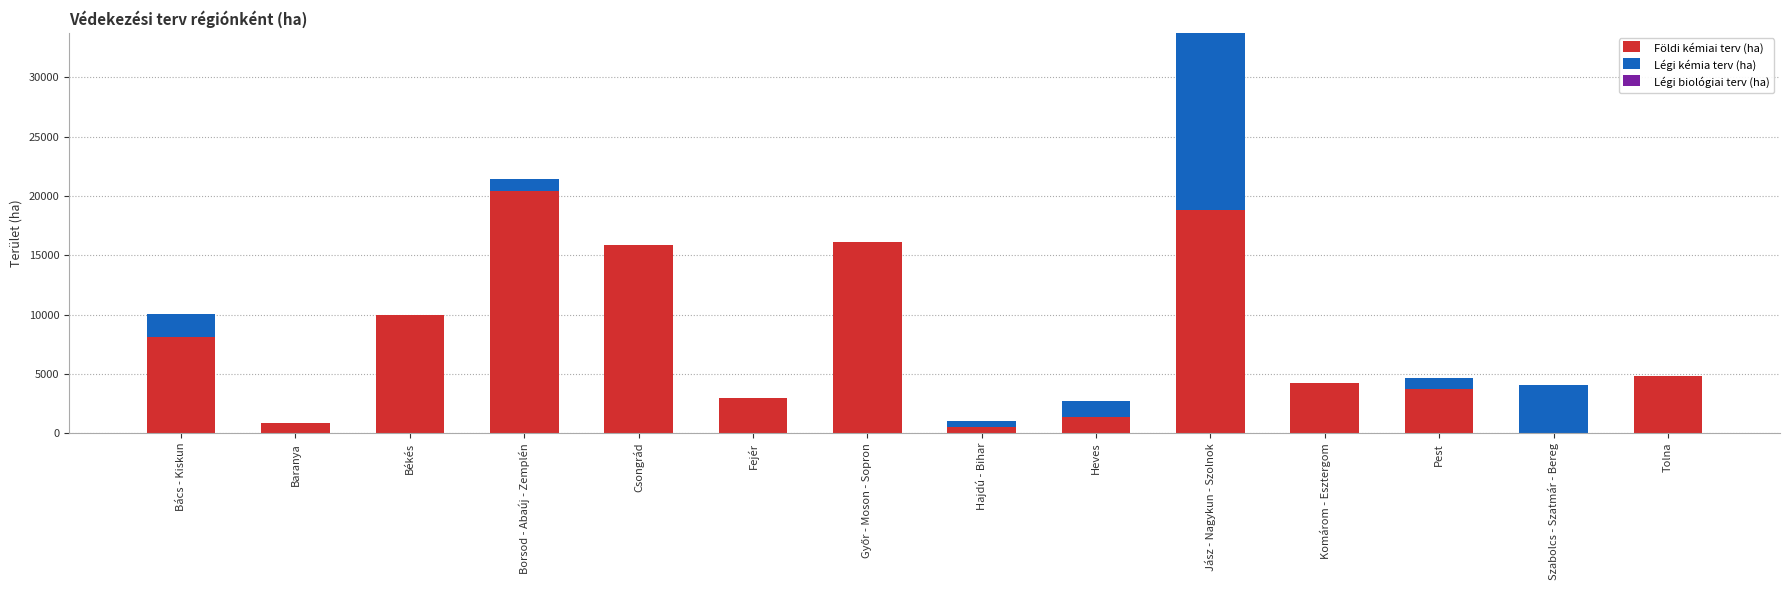

What is the total value across all series at Csongrád?

15860